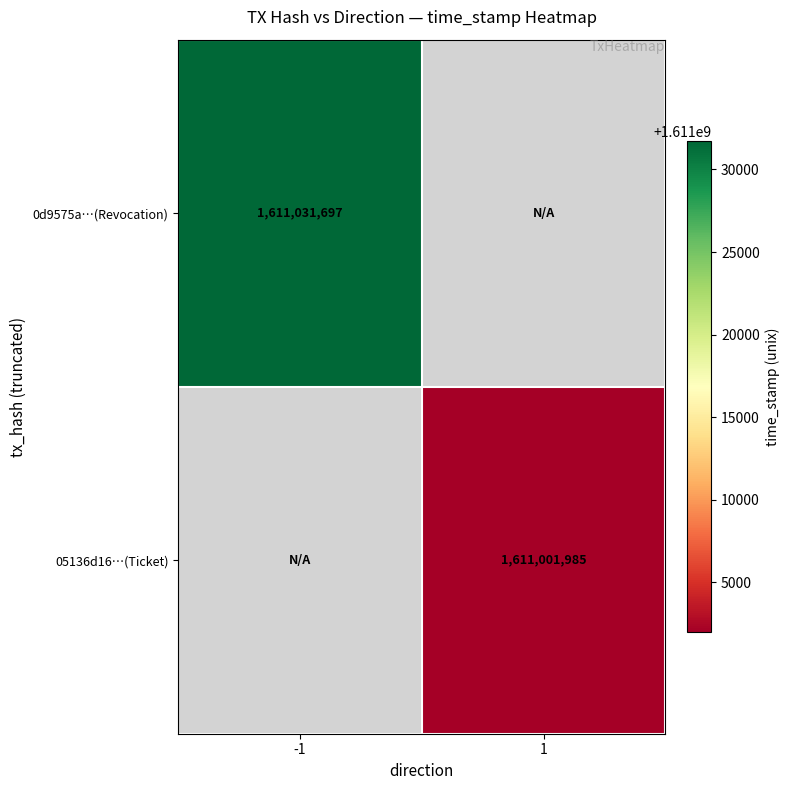

Is it true that 05136d16…(Ticket) equals 660318697.1 at 1?

False